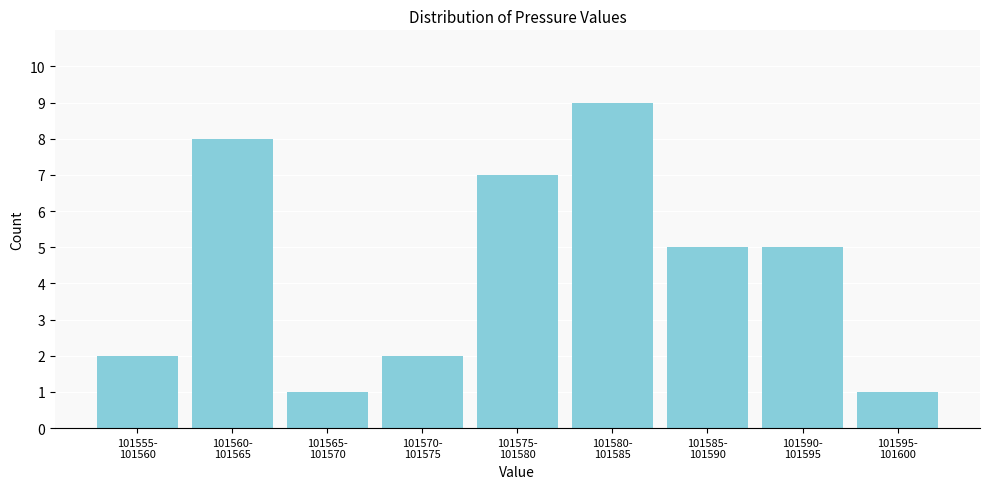

Reading left to right, extract all data points from this chart.

2	8	1	2	7	9	5	5	1